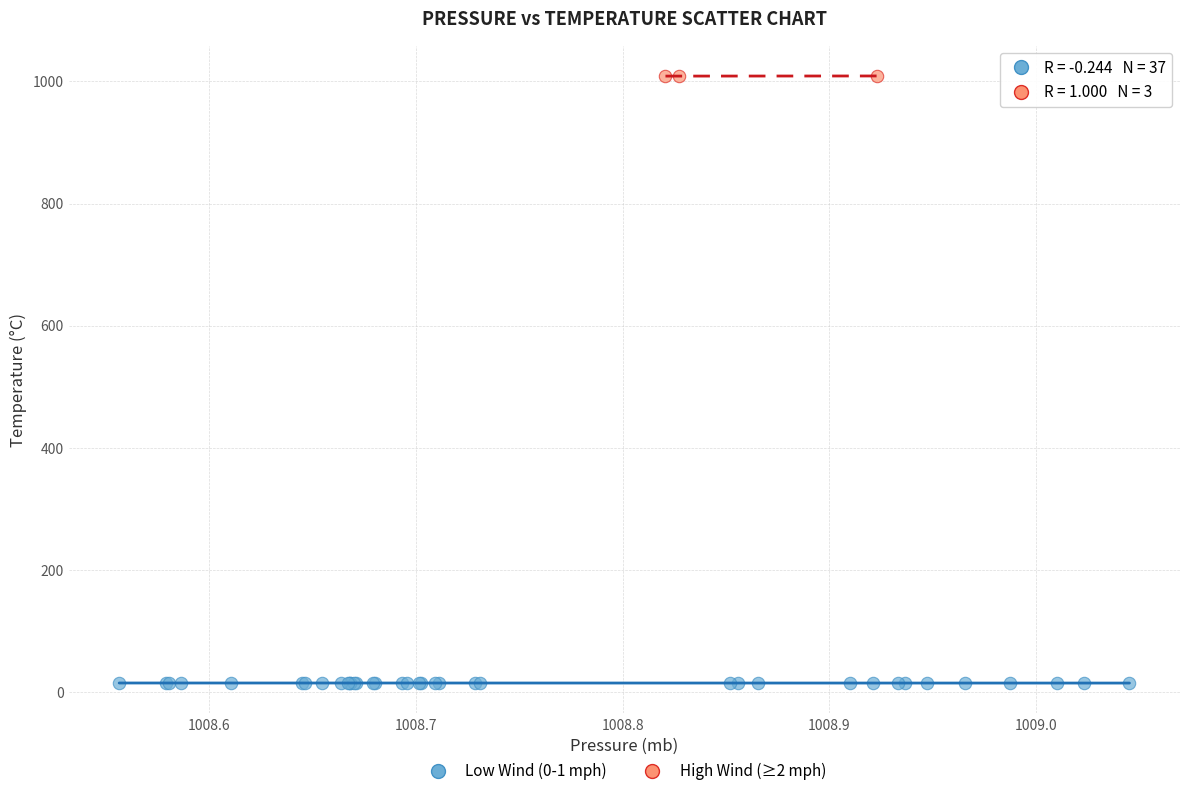

Which series contains the lowest Y value?

Low Wind (0-1 mph)